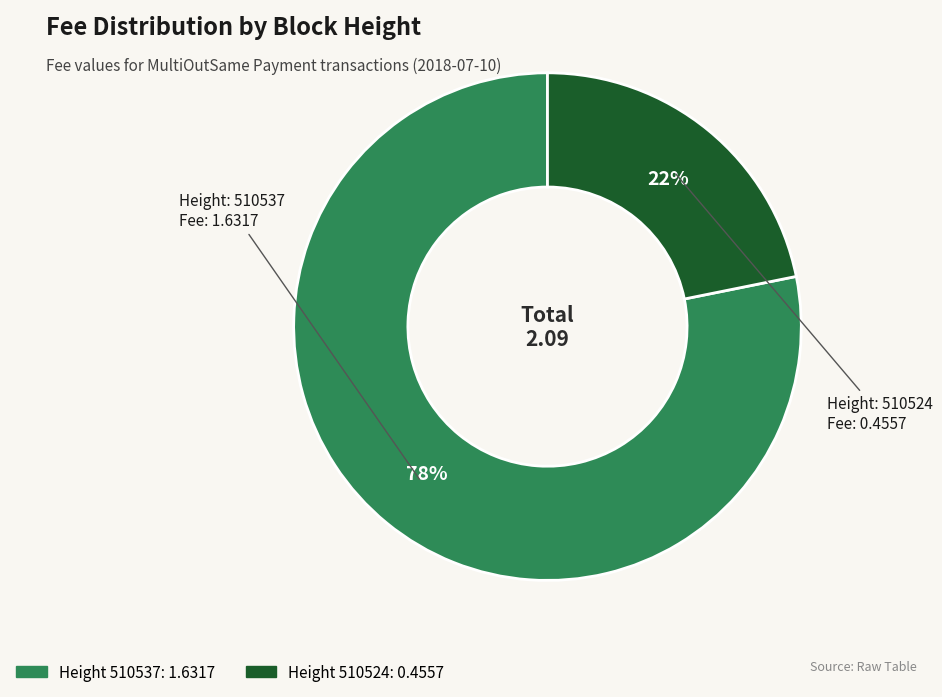

Is there any slice that represents more than half of the pie?

Yes